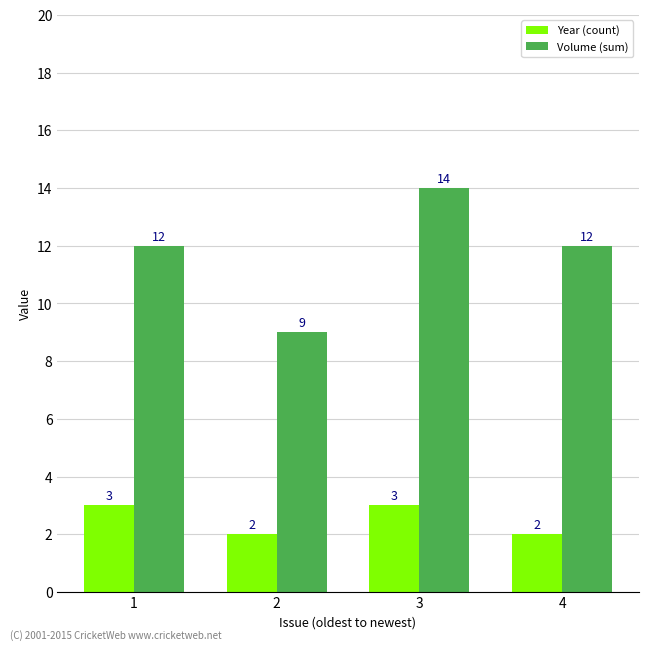

Between 2 and 3, which series saw the biggest shift?

Volume (sum)